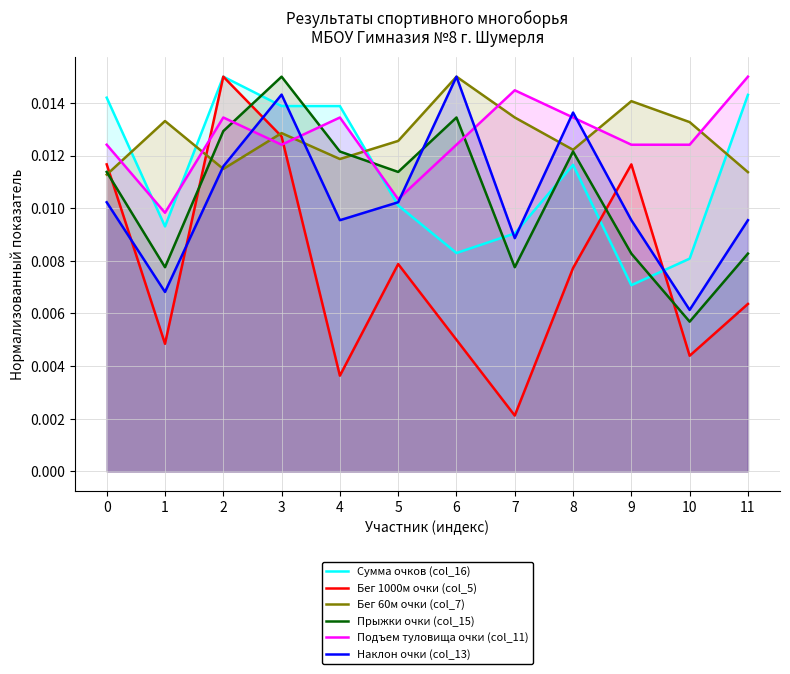

Which series has the widest spread of values?

Бег 1000м очки (col_5)